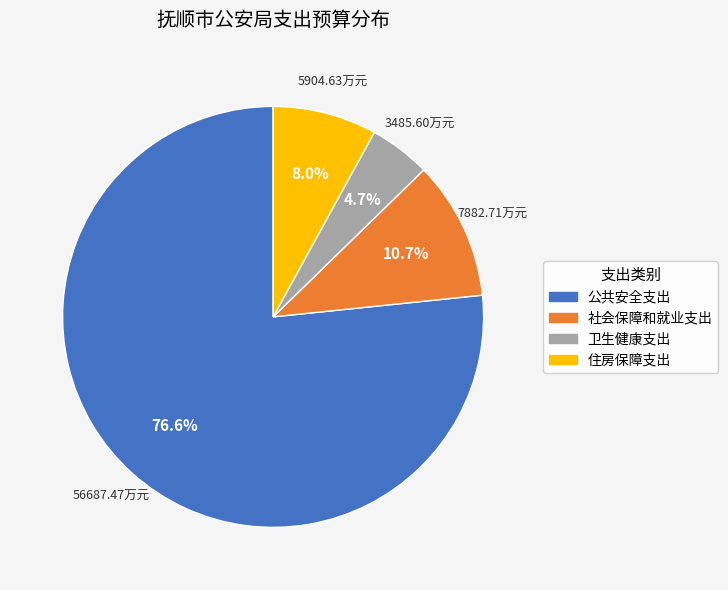

What percentage is the 住房保障支出 slice, to the nearest percent?

8%